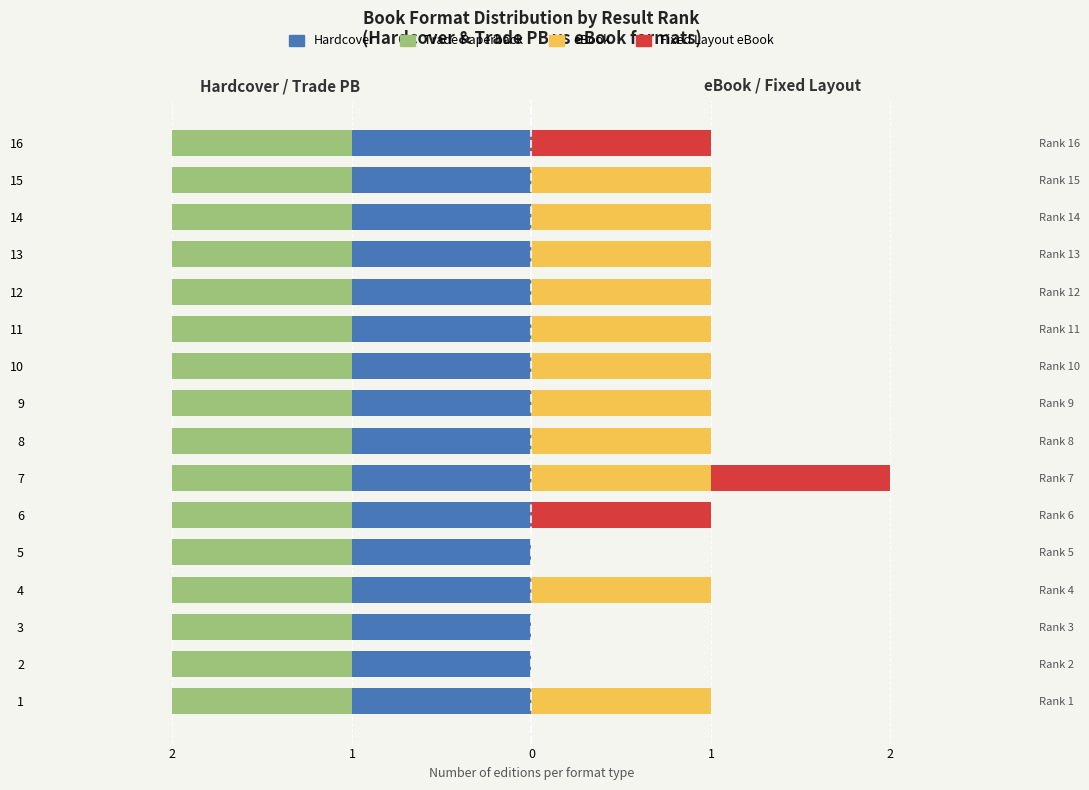

How many groups of bars are there?

16